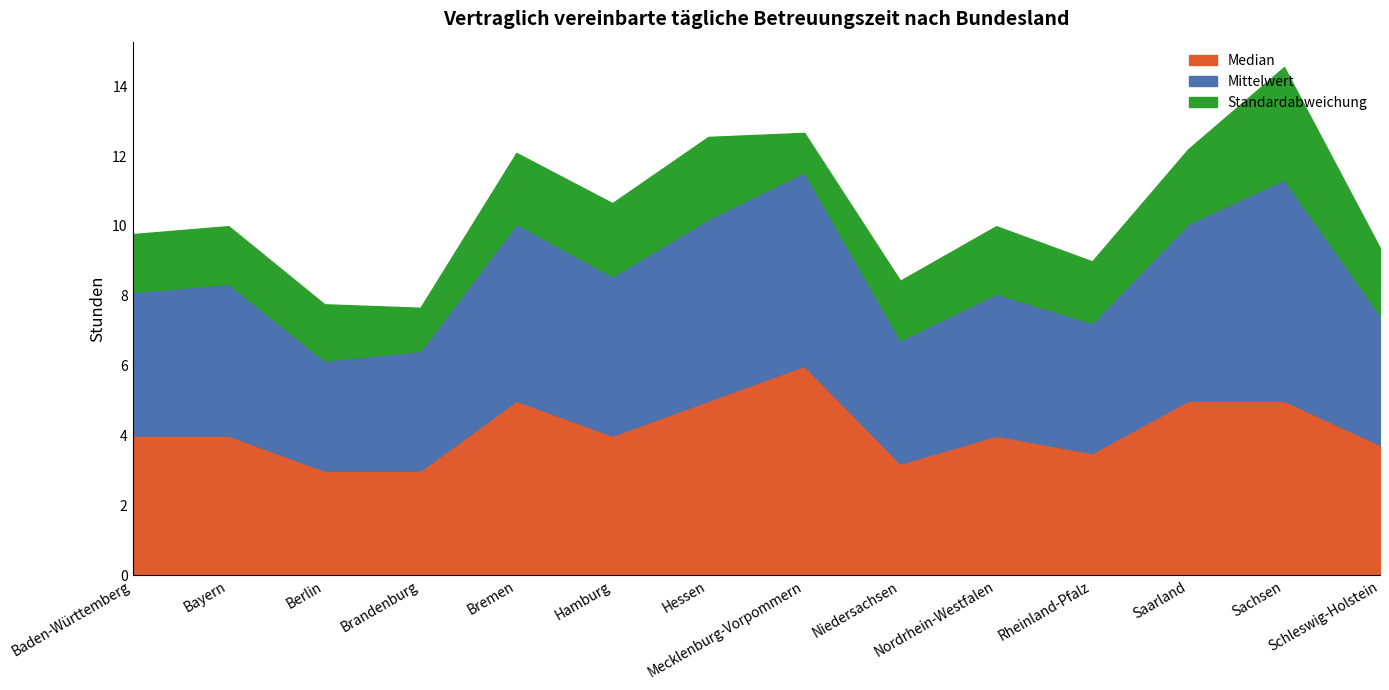

Which series has the widest spread of values?

Mittelwert